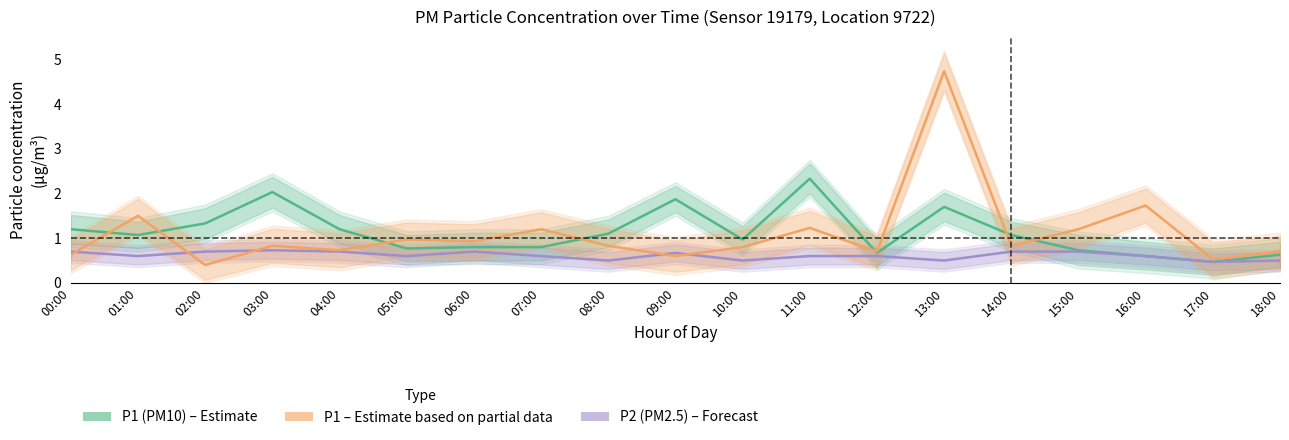

What is the total value across all series at 11:00?

4.2